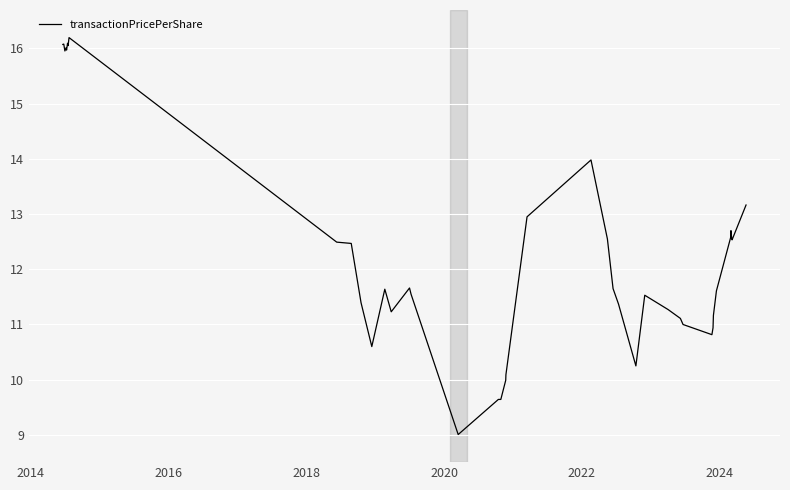

What is the difference between the maximum and minimum values?

7.2